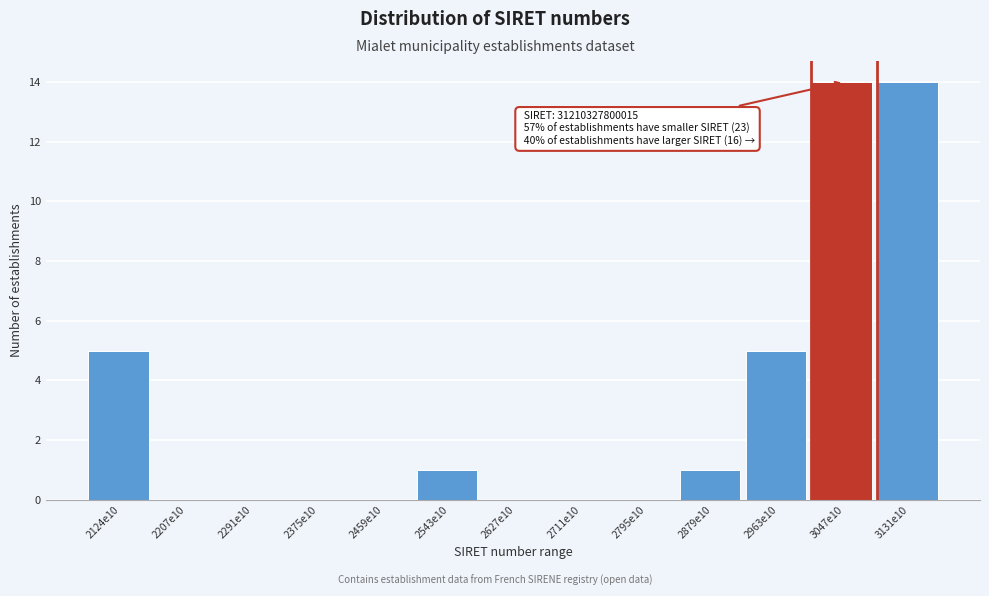

Reading right to left, what are all the values shown in this chart?

3131e10=14	3047e10=14	2963e10=5	2879e10=1	2795e10=0	2711e10=0	2627e10=0	2543e10=1	2459e10=0	2375e10=0	2291e10=0	2207e10=0	2124e10=5